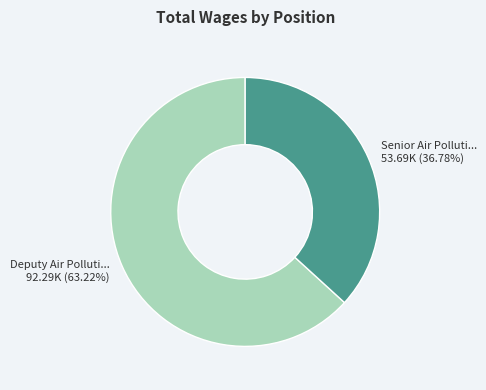

Does any single category account for the majority?

Yes